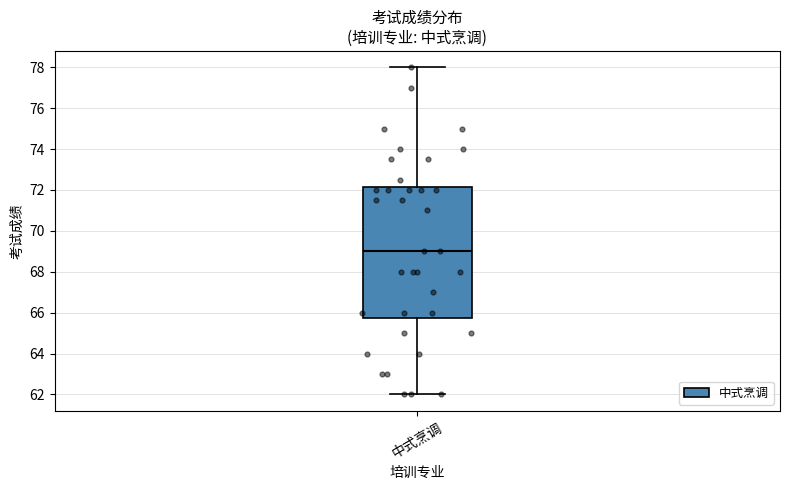

Transcribe this box plot: give where the median line is, the range the box spans, and where the two whiskers end, as read against the y-axis. The values are not printed on the chart, so give them approximately, as read against the axis.

median 69.0, box 65.8 to 72.2, whiskers 62.0 to 78.0